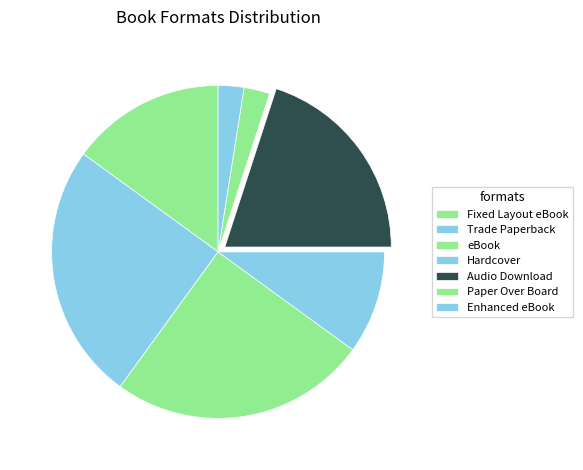

Combined, what portion of the pie is Fixed Layout eBook and eBook?

40.0%